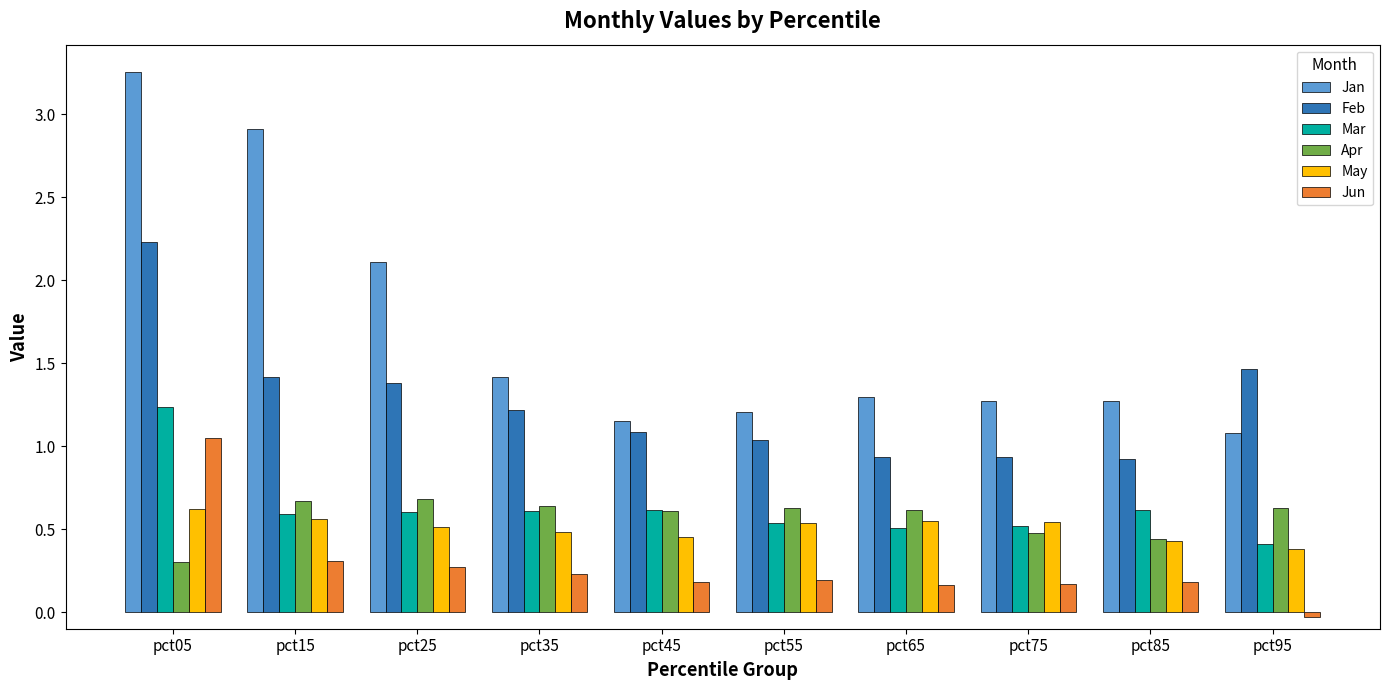

What is the total value across all series at pct15?

6.5